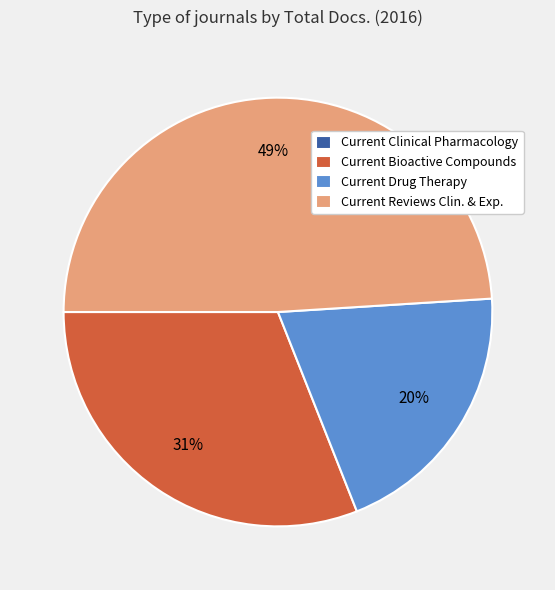

Which has a higher value, Current Reviews Clin. & Exp. or Current Drug Therapy?

Current Reviews Clin. & Exp.